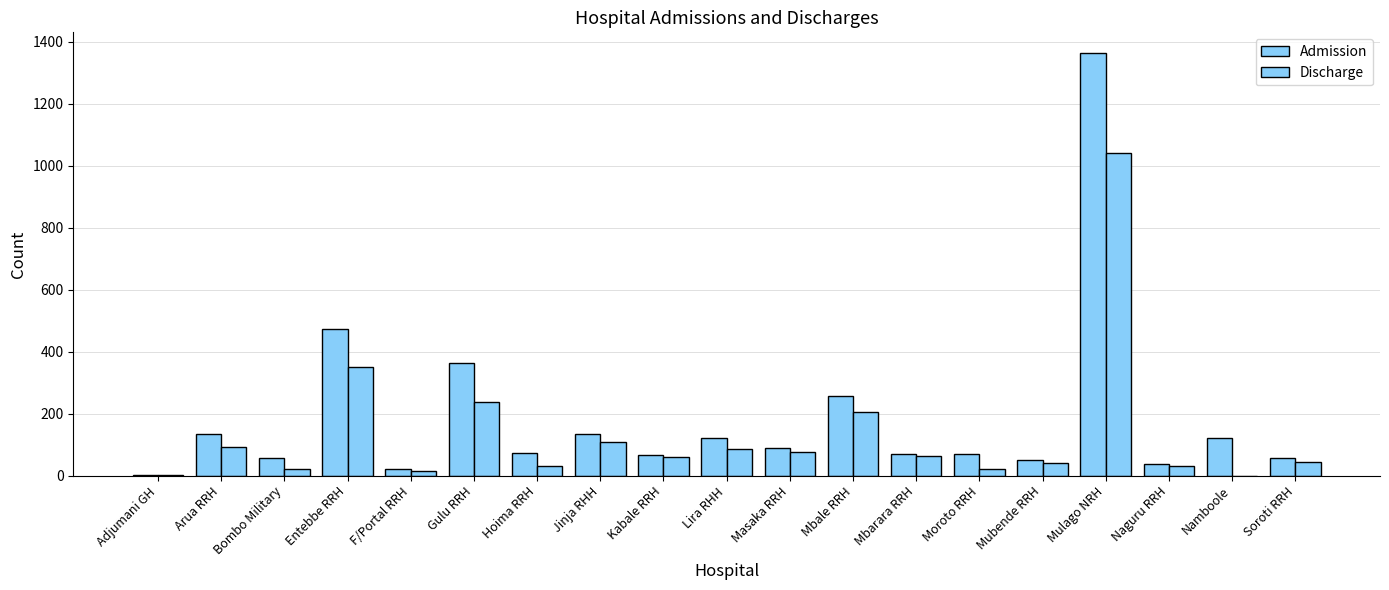

How many categories are shown in the chart?

19